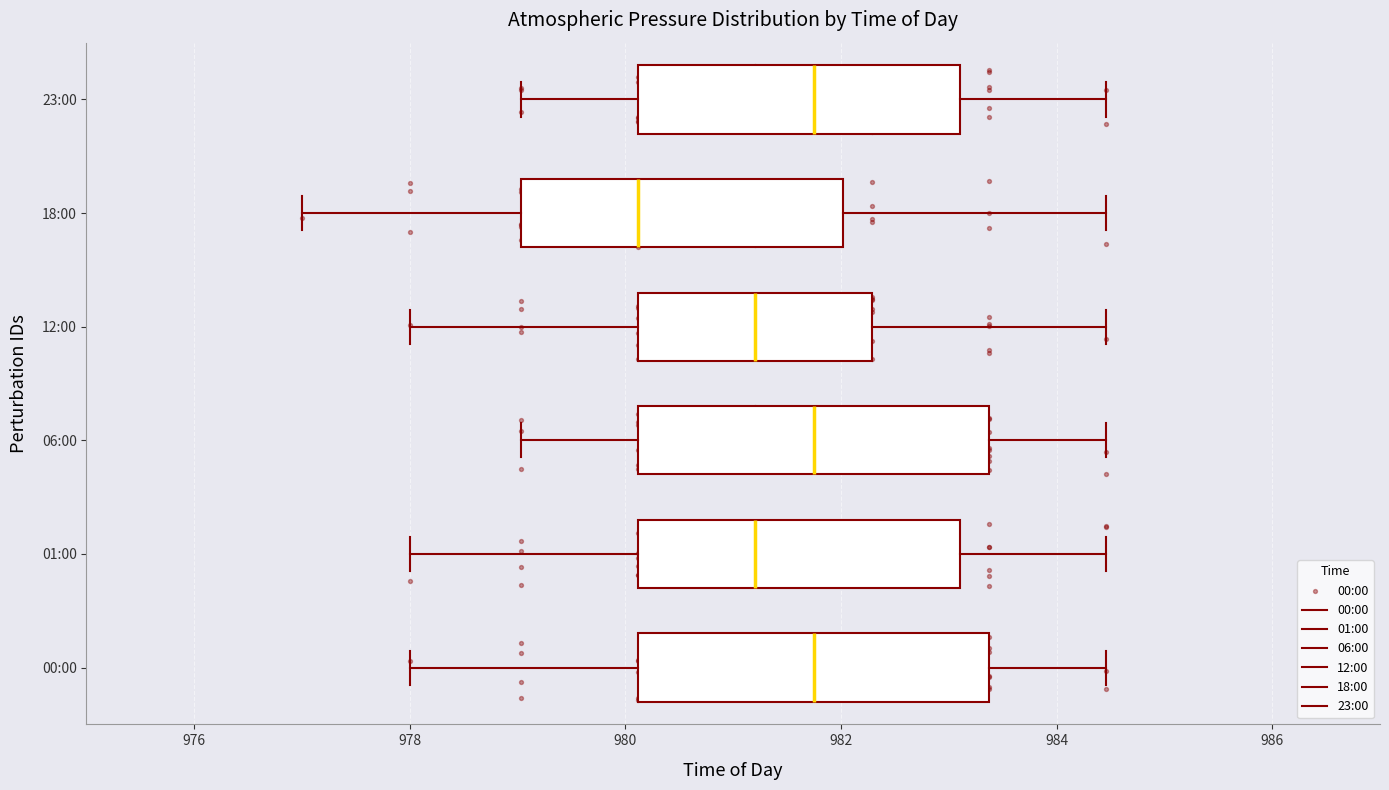

Where does the median line of the box for 01:00 sit on the x-axis? The values are not printed on the chart, so give them approximately, as read against the axis.

981.2